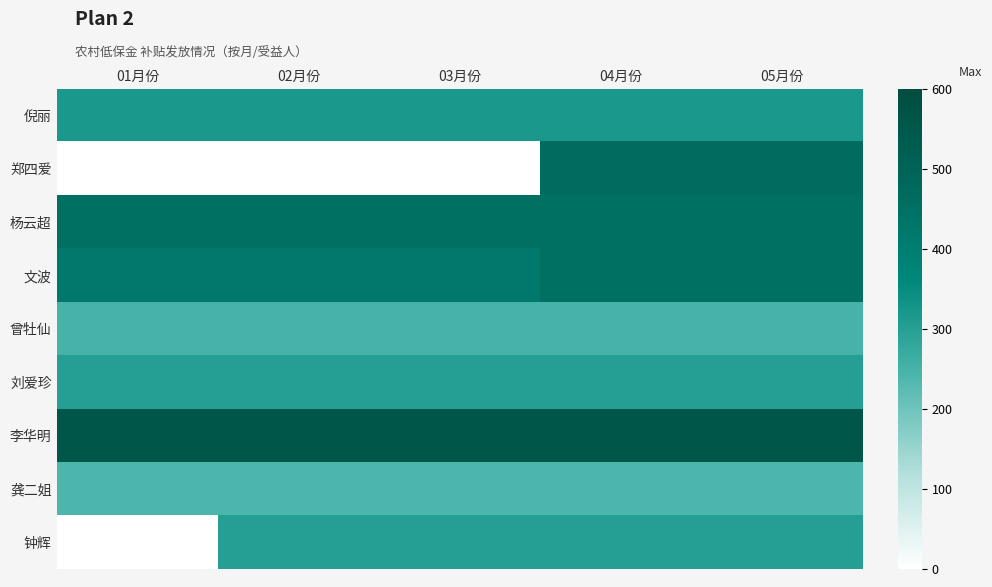

At which category does the chart reach its minimum across all series?

01月份